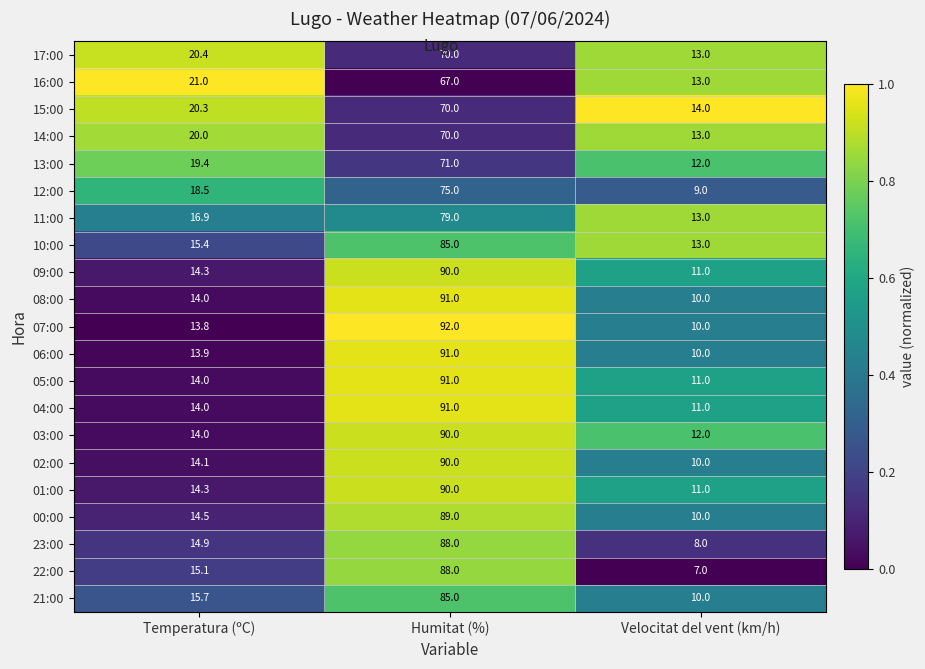

Which series has the largest range (max minus min)?

07:00